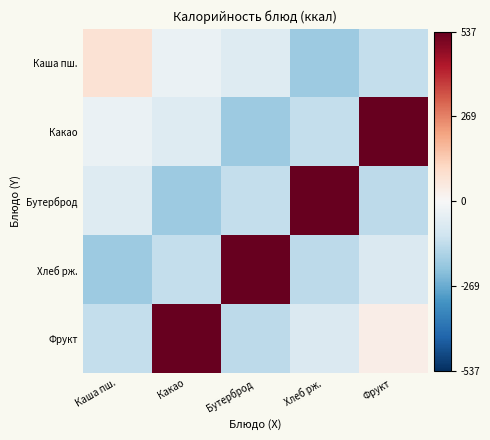

Which series has the largest total across all categories?

Фрукт